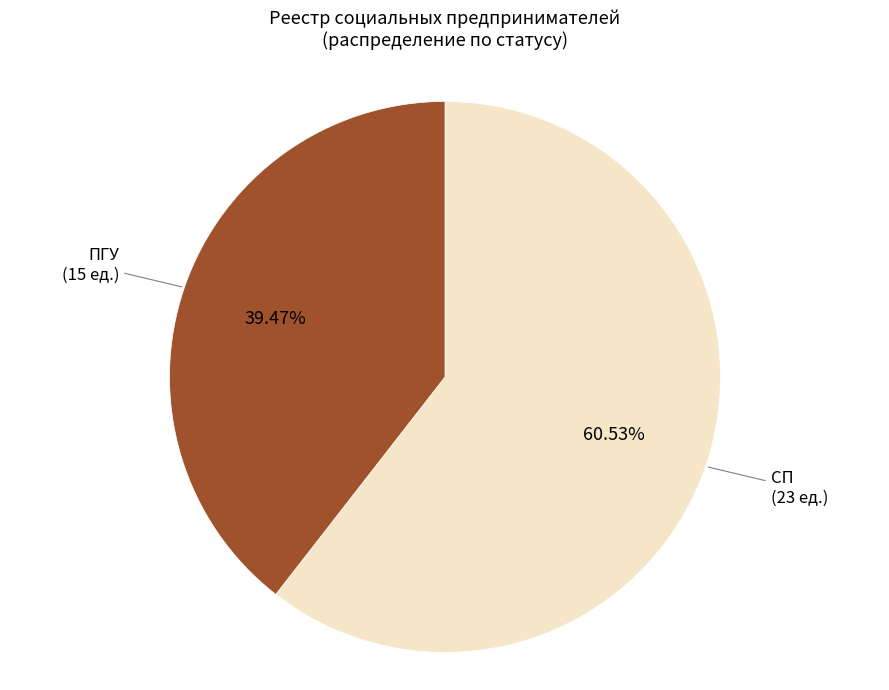

Is there any slice that represents more than half of the pie?

Yes